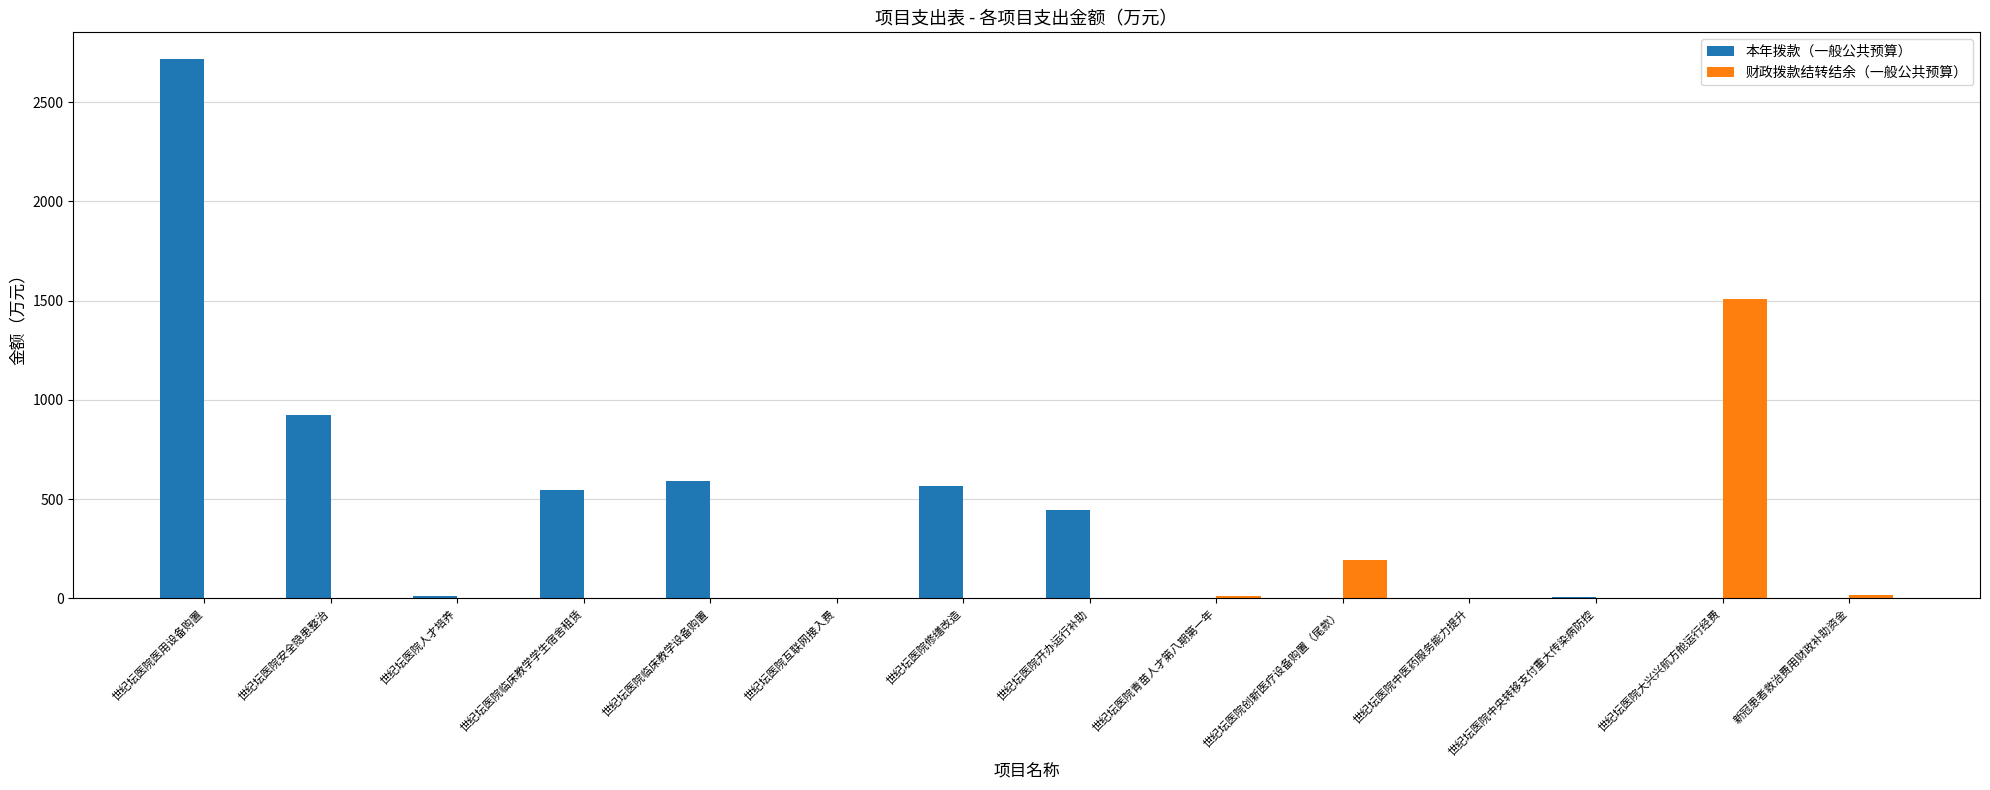

Are the bars grouped side by side (vs. stacked)?

Yes